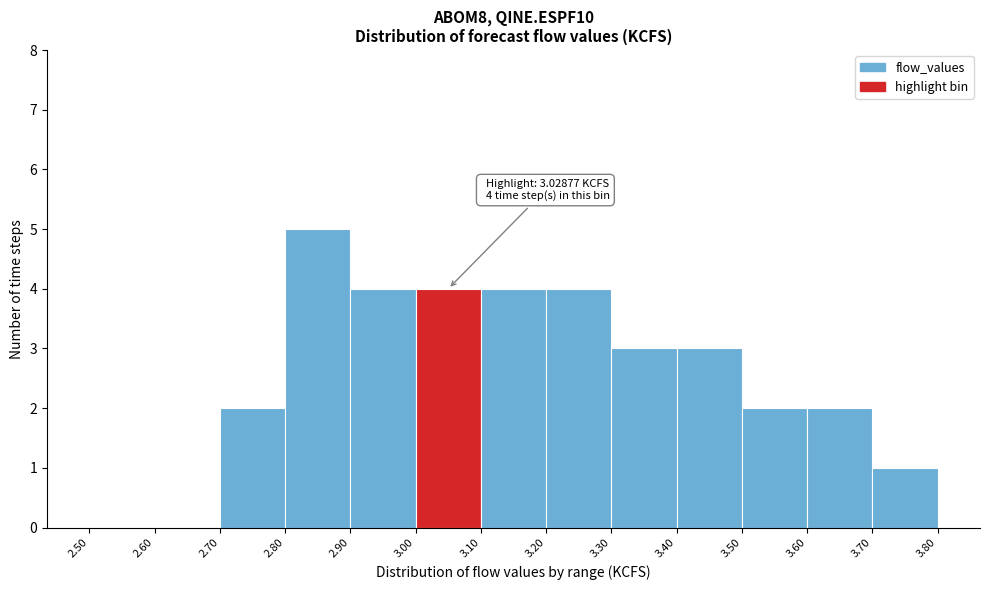

Which range on the x-axis has the tallest bar?

2.80 to 2.90